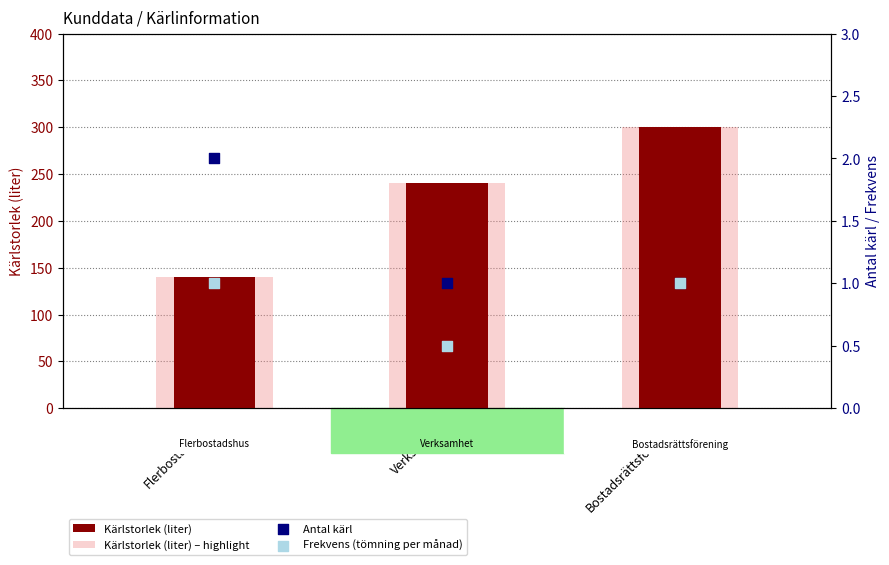

Which series has the largest Y range (max minus min)?

Kärlstorlek (liter)